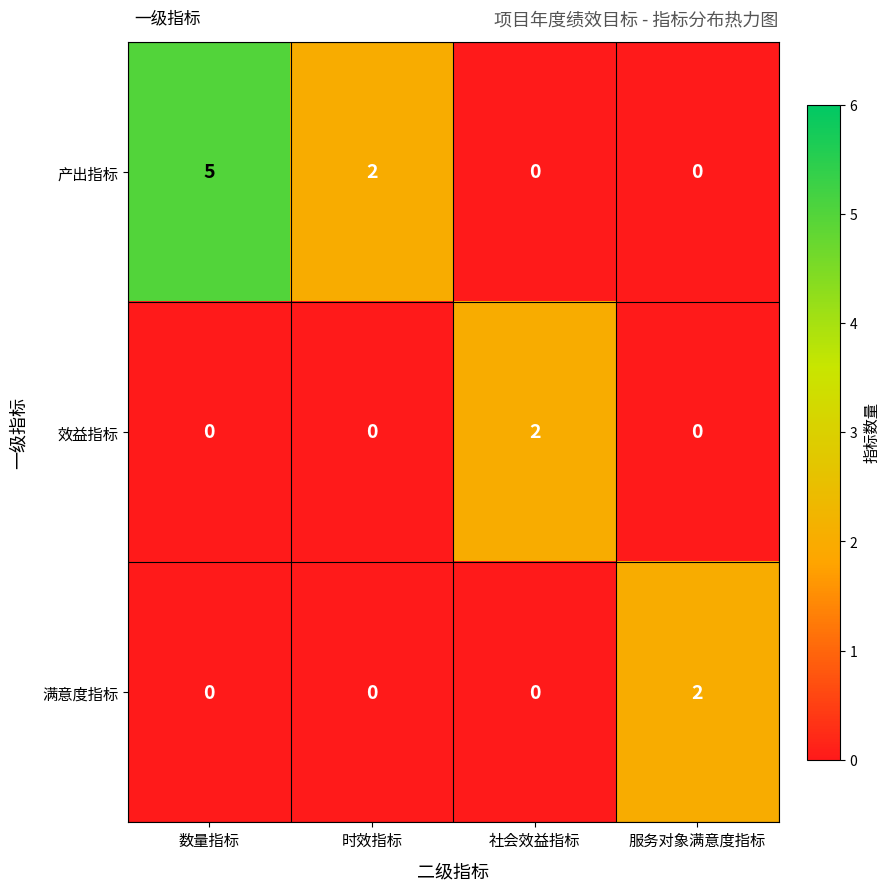

Which series has the widest spread of values?

产出指标